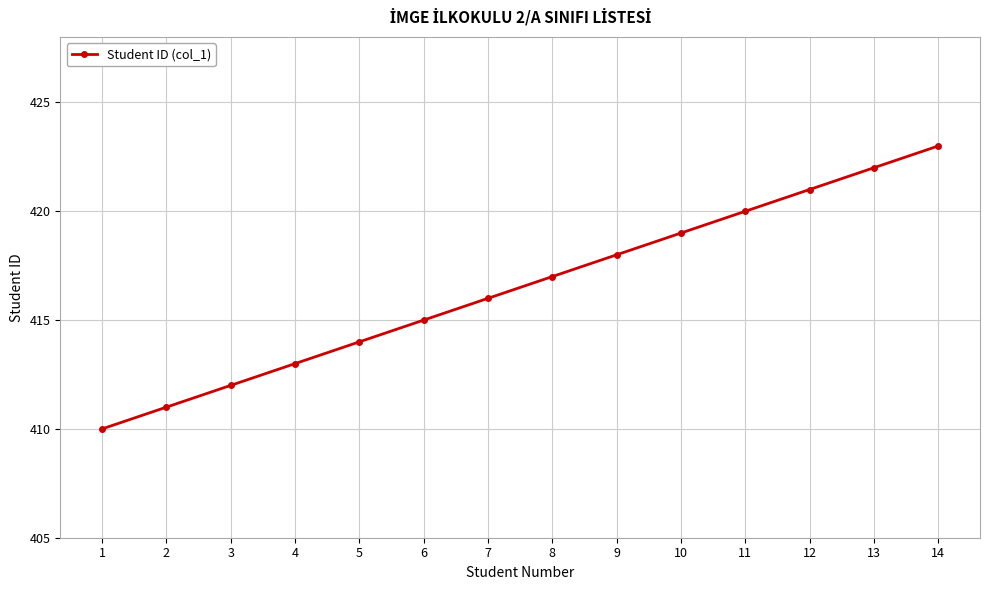

What is the maximum value shown in the chart?

423